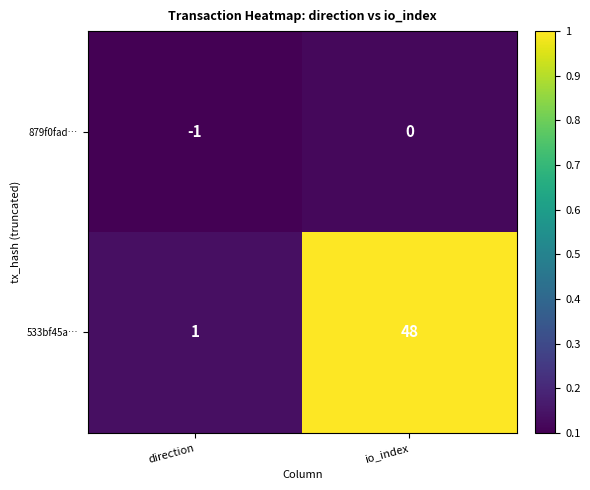

Rank the series by their average value, from lowest to highest.

879f0fad…, 533bf45a…